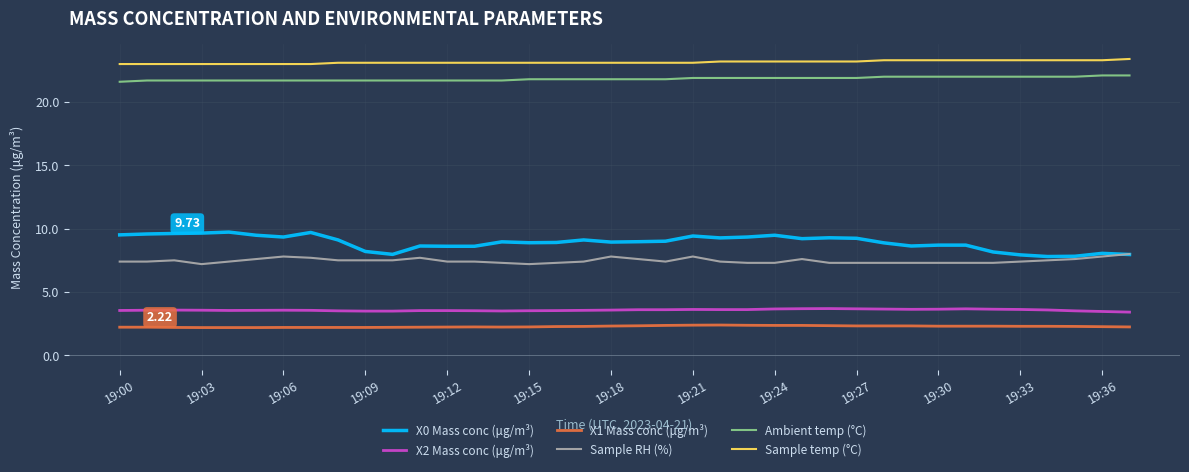

Which series has the largest total across all categories?

Sample temp (°C)